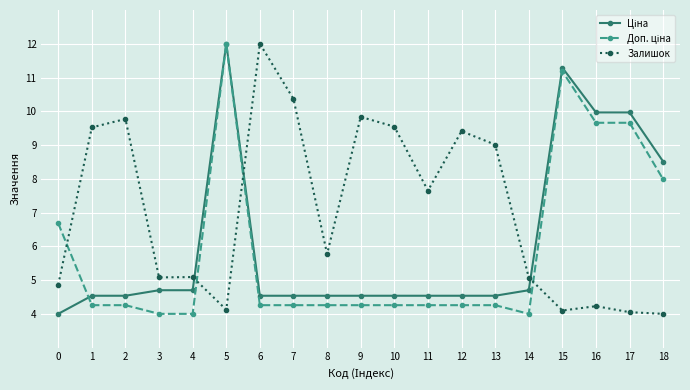

What is the greatest value displayed?

12.0